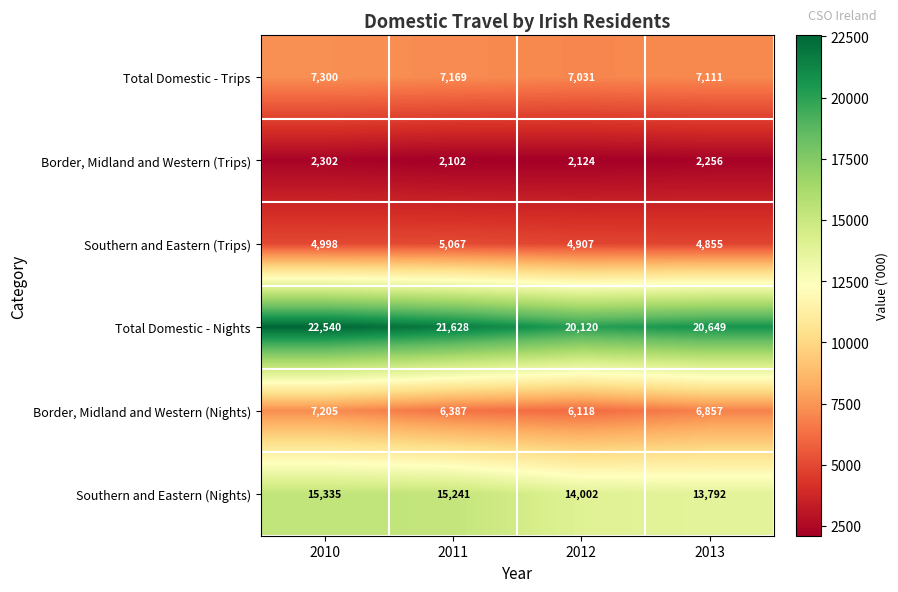

What is the sum of the Southern and Eastern (Trips) values at 2010 and 2011?

10065